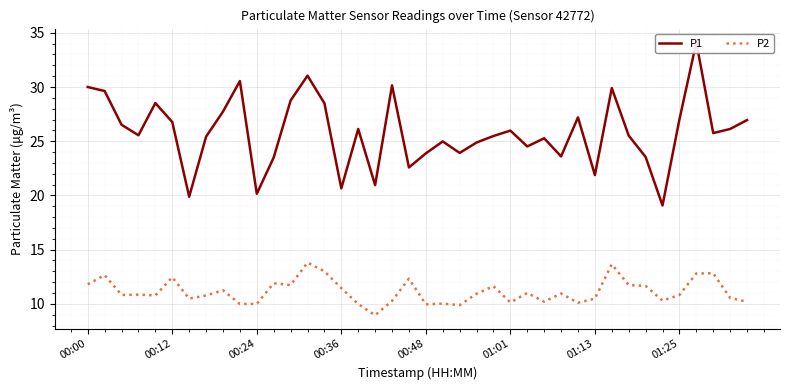

What is the label of the 13th point from the left?

12